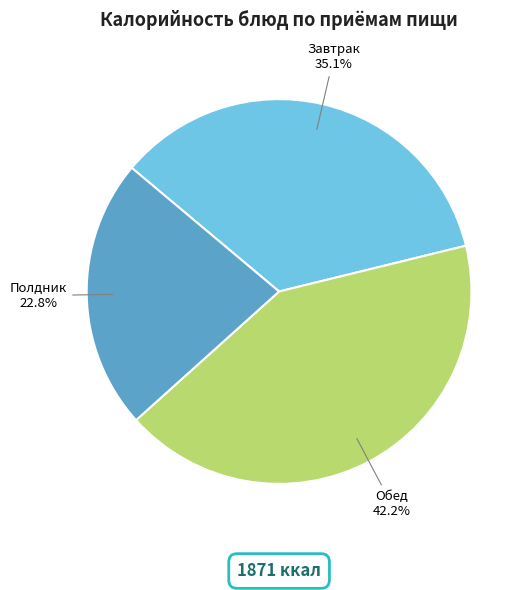

Is Обед the majority of the pie?

No